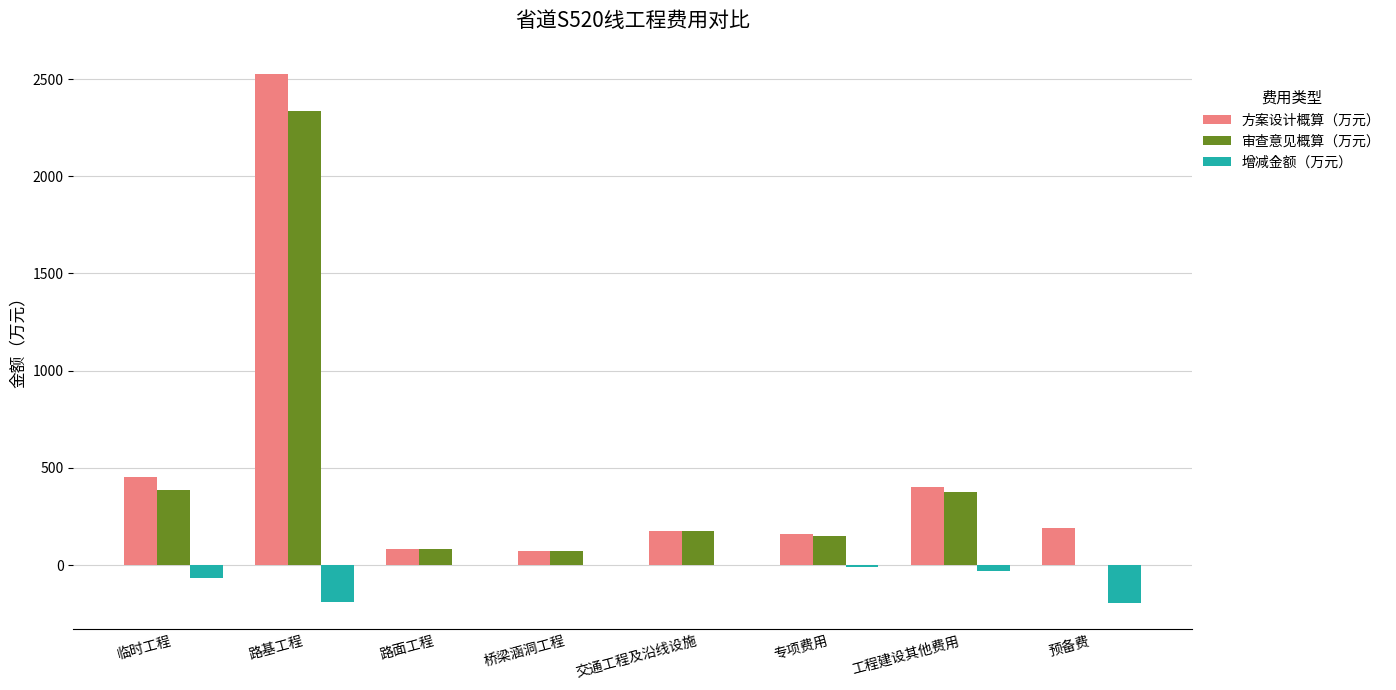

What is the sum of all 增减金额（万元） values?

-494.4